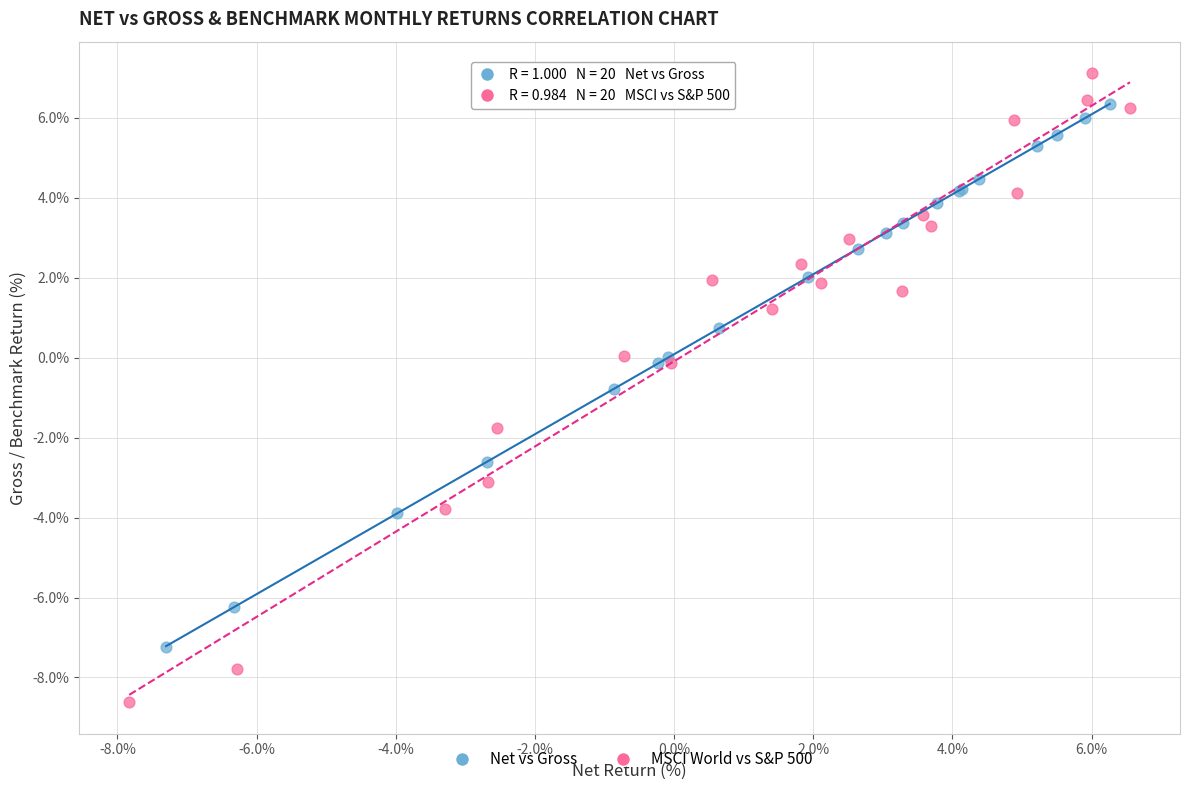

Which series reaches the minimum Y coordinate?

MSCI World vs S&P 500